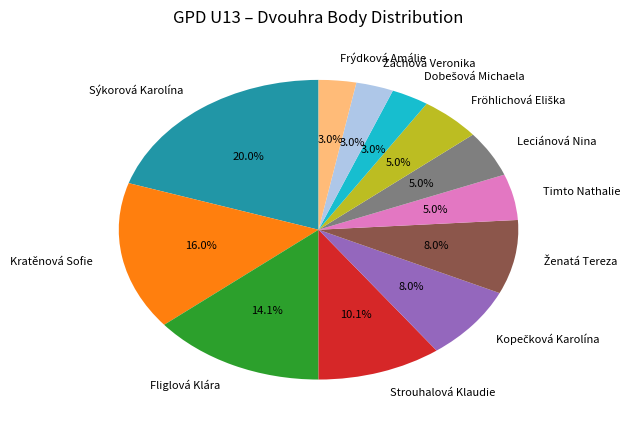

The Timto Nathalie slice represents 5% of the pie. True or false?

True